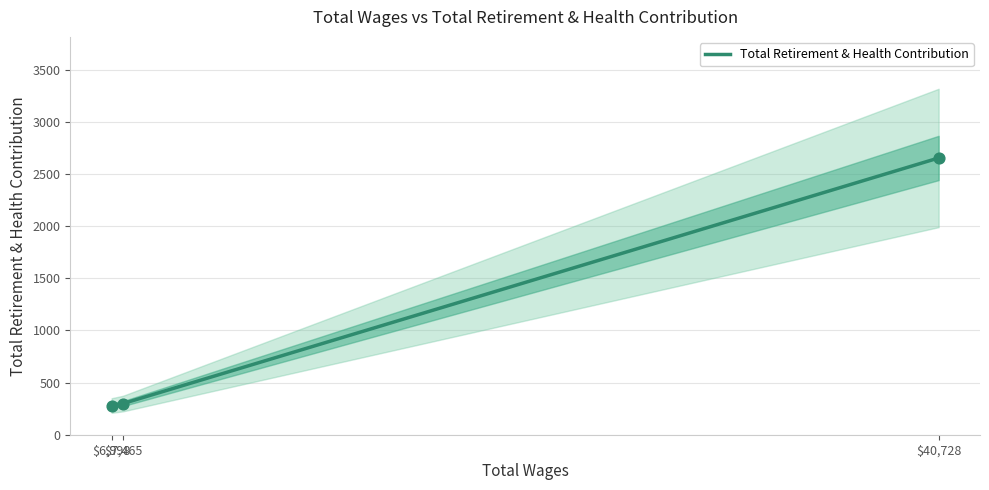

Between 40728.0 and 6998.0, which is larger?

40728.0